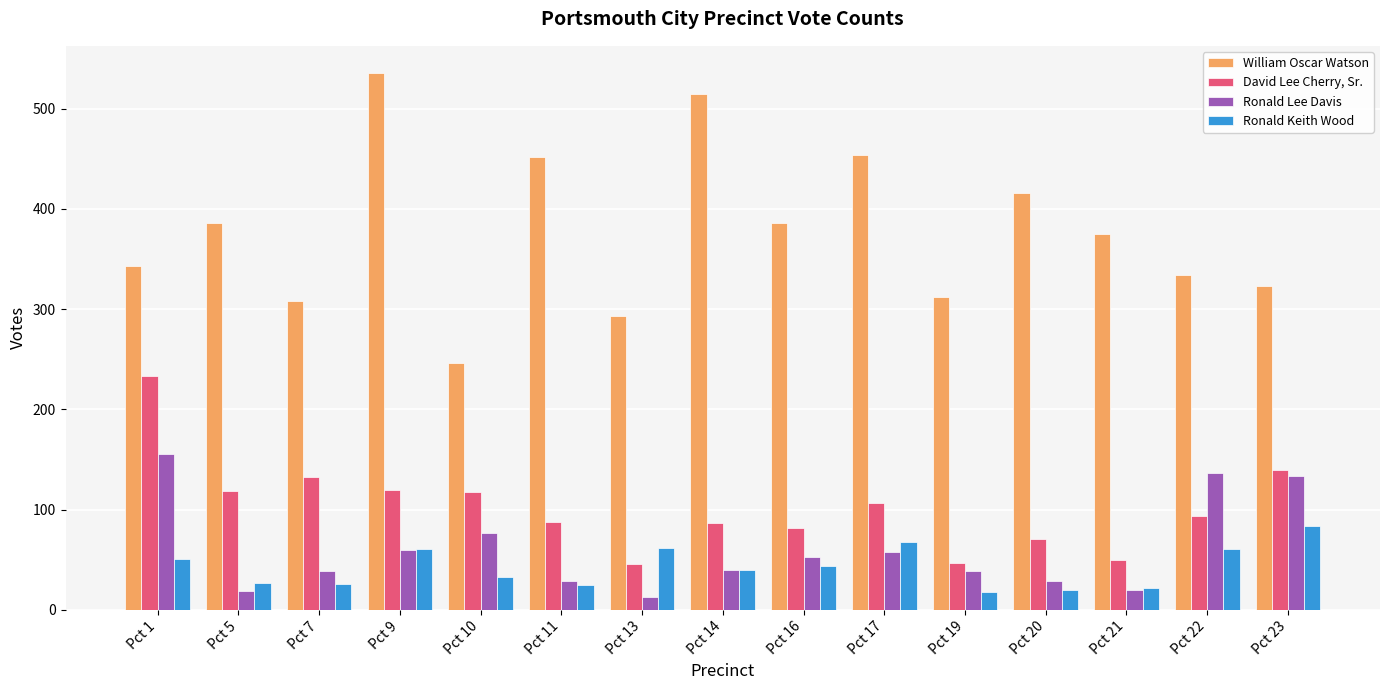

At which label does Ronald Lee Davis first exceed 40?

Pct 1